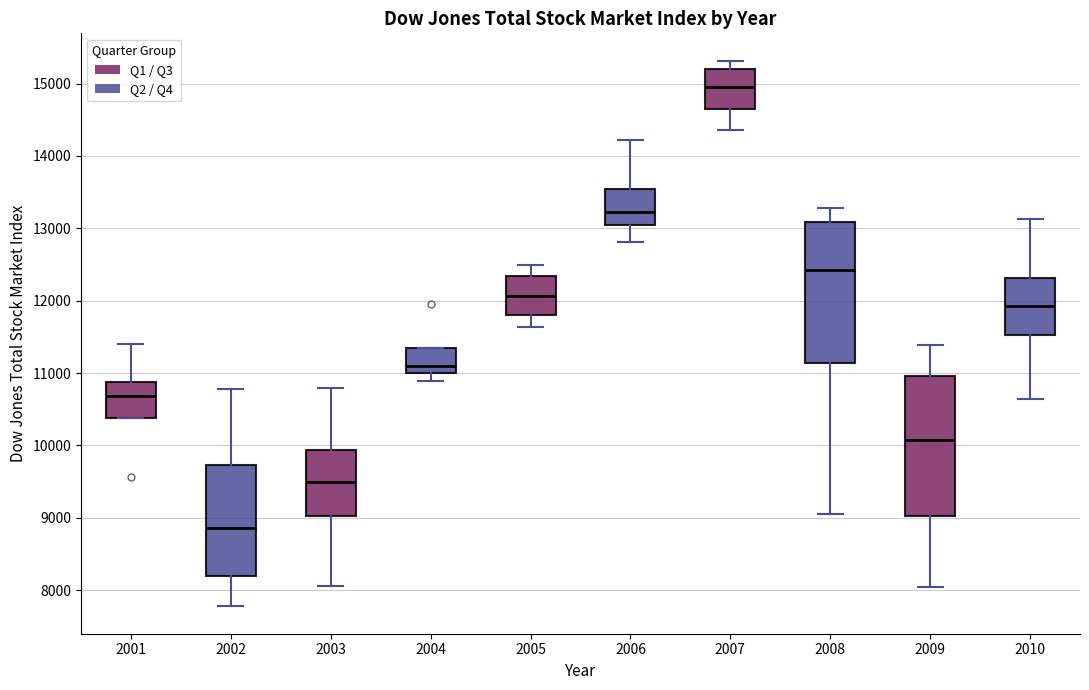

Reading left to right, transcribe this box plot: for each box, give where its median line is, the range the box spans, and where its two whiskers end, as read against the y-axis. The values are not printed on the chart, so give them approximately, as read against the axis.

2001: median 10700, box 10400 to 10900, whiskers 10400 to 11400
2002: median 8900, box 8200 to 9700, whiskers 7800 to 10800
2003: median 9500, box 9000 to 9900, whiskers 8100 to 10800
2004: median 11100, box 11000 to 11300, whiskers 10900 to 11300
2005: median 12100, box 11800 to 12300, whiskers 11600 to 12500
2006: median 13200, box 13000 to 13500, whiskers 12800 to 14200
2007: median 15000, box 14700 to 15200, whiskers 14400 to 15300
2008: median 12400, box 11100 to 13100, whiskers 9100 to 13300
2009: median 10100, box 9000 to 11000, whiskers 8000 to 11400
2010: median 11900, box 11500 to 12300, whiskers 10600 to 13100